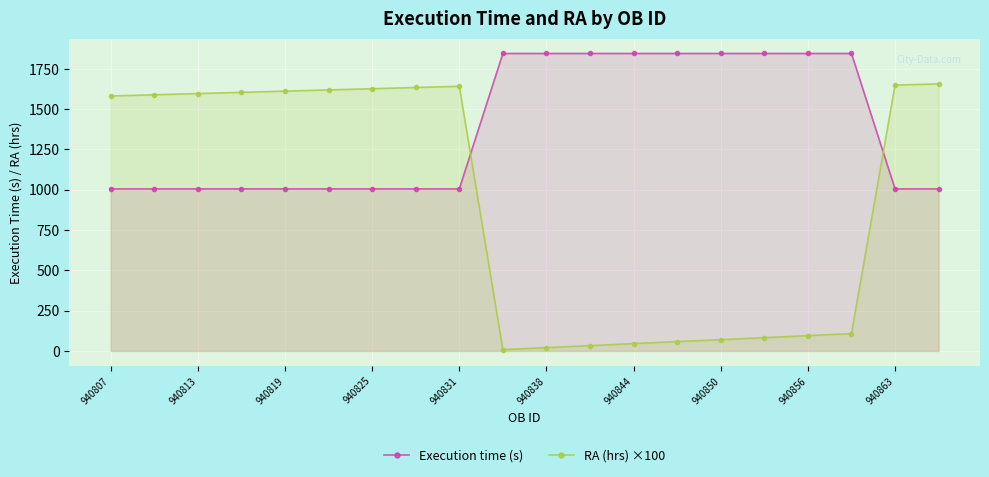

The value of RA (hrs) ×100 at 940813 is 2144.4. True or false?

False